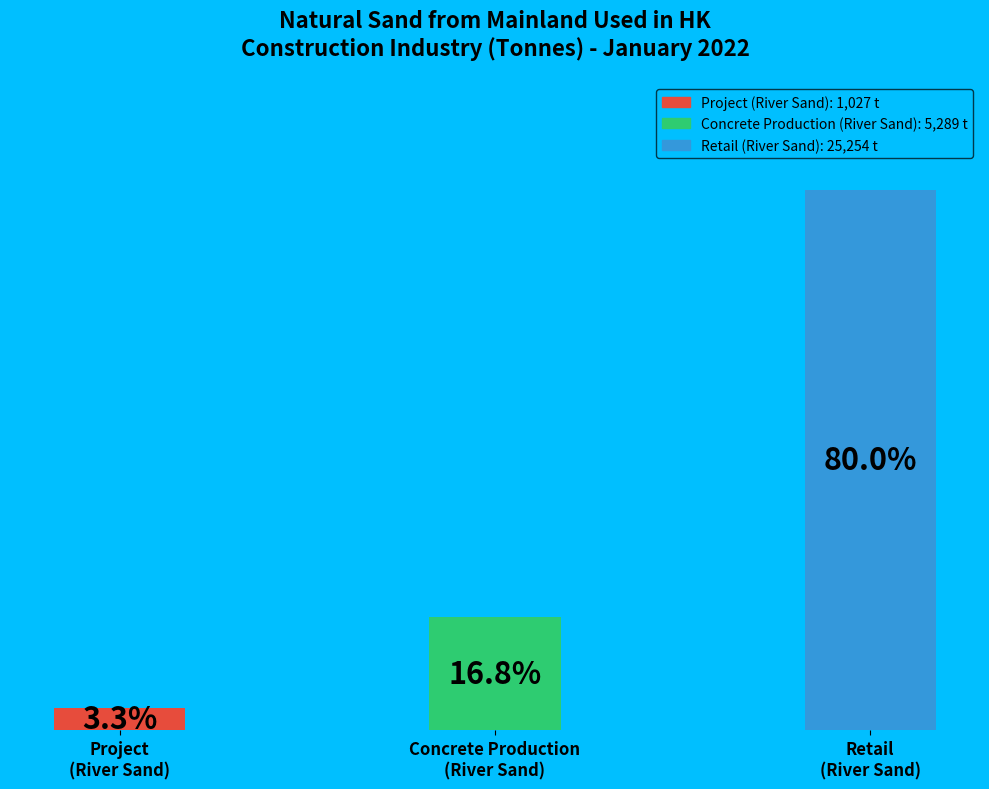

Rank the categories by value from highest to lowest.

Retail (River Sand), Concrete Production (River Sand), Project (River Sand)